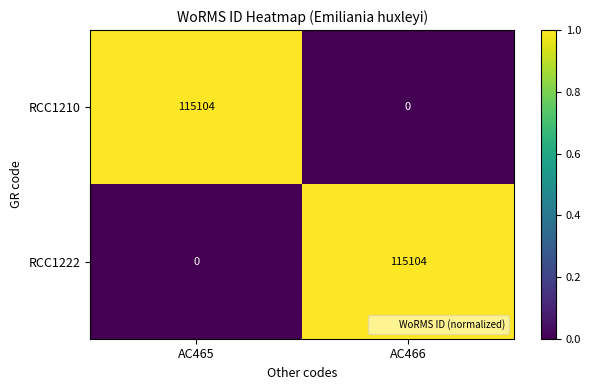

Read the RCC1210 value at AC465, to the nearest 100.

115100